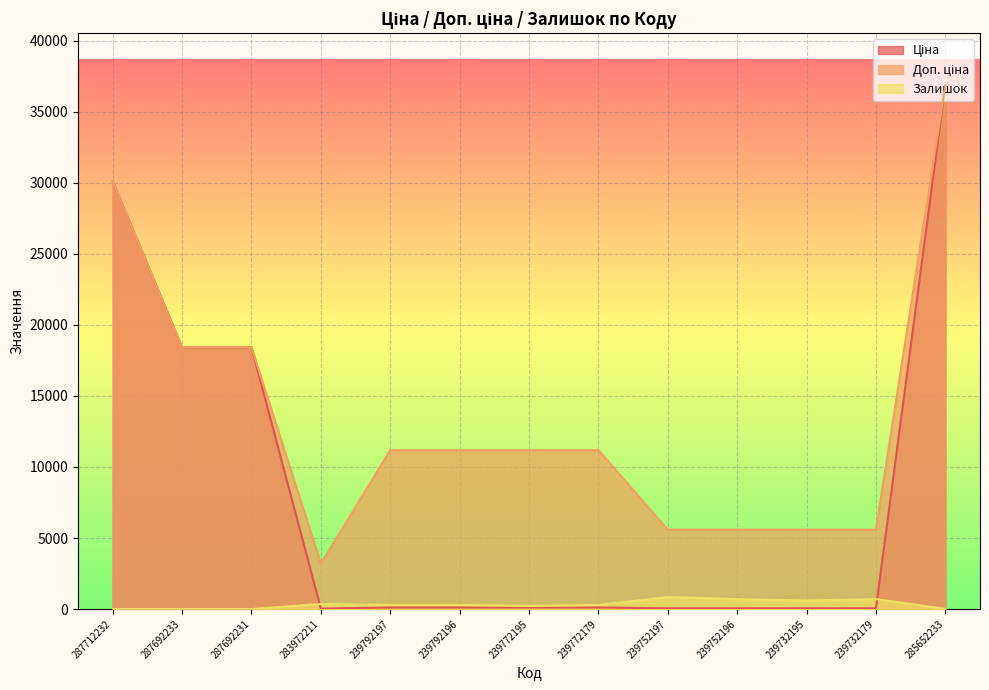

True or false: Залишок and Доп. ціна cross at least once.

False